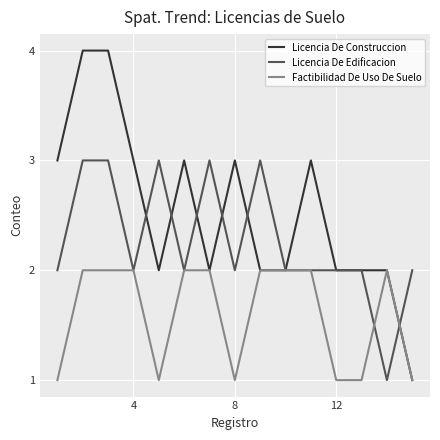

Reading left to right, list all the values displayed in this chart.

Licencia De Construccion: 3	4	4	3	2	3	2	3	2	2	3	2	2	2	1
Licencia De Edificacion: 2	3	3	2	3	2	3	2	3	2	2	2	2	1	2
Factibilidad De Uso De Suelo: 1	2	2	2	1	2	2	1	2	2	2	1	1	2	1